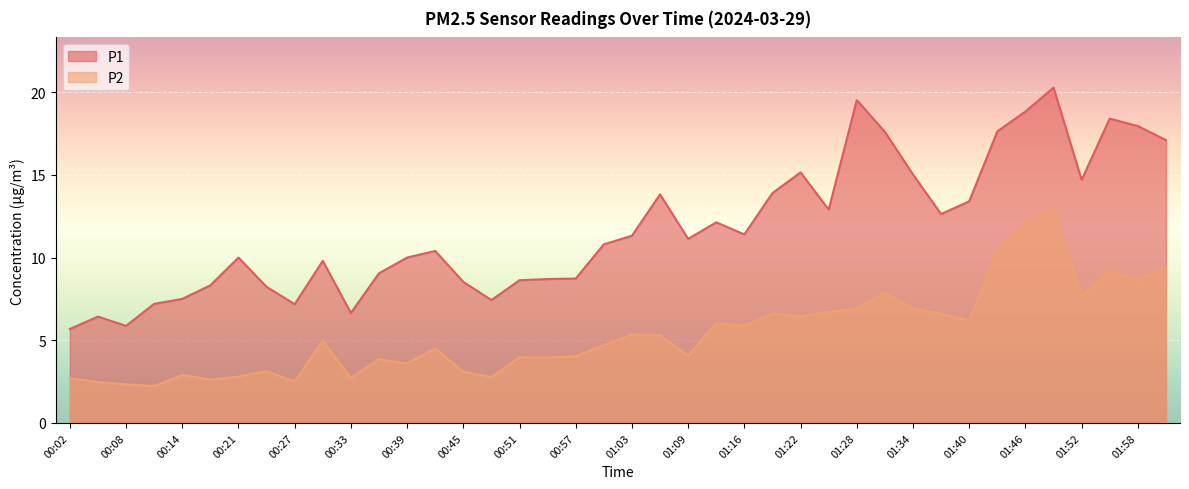

Where is the first local minimum for P1?

00:08